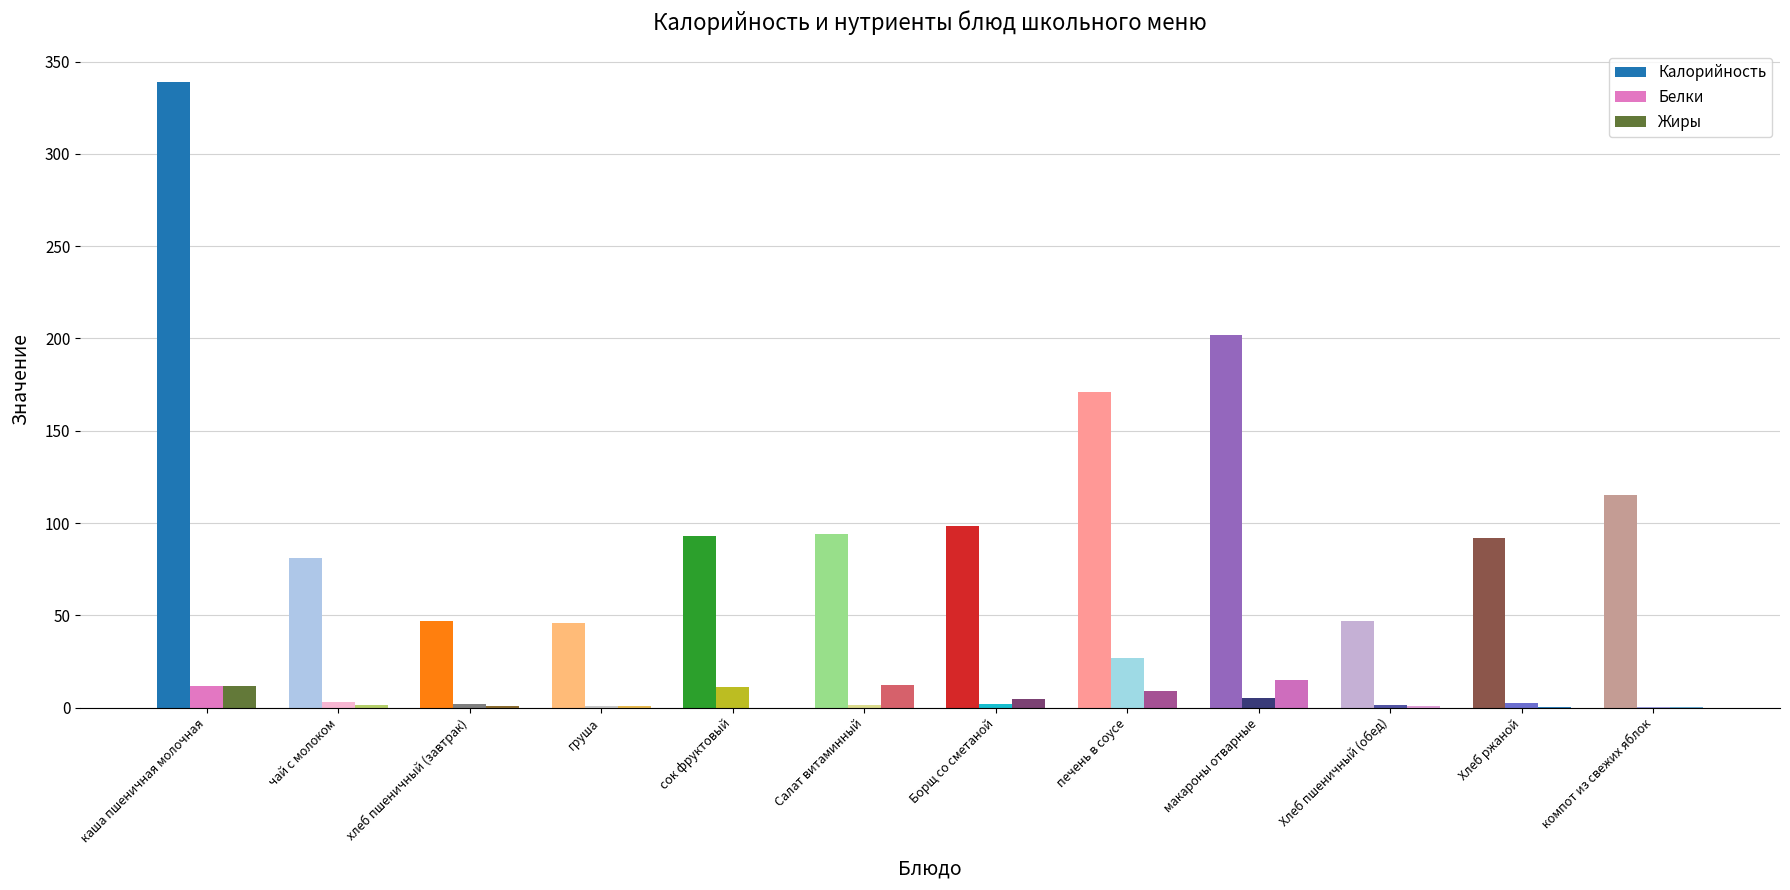

Is it true that Жиры equals 0.0 at сок фруктовый?

True